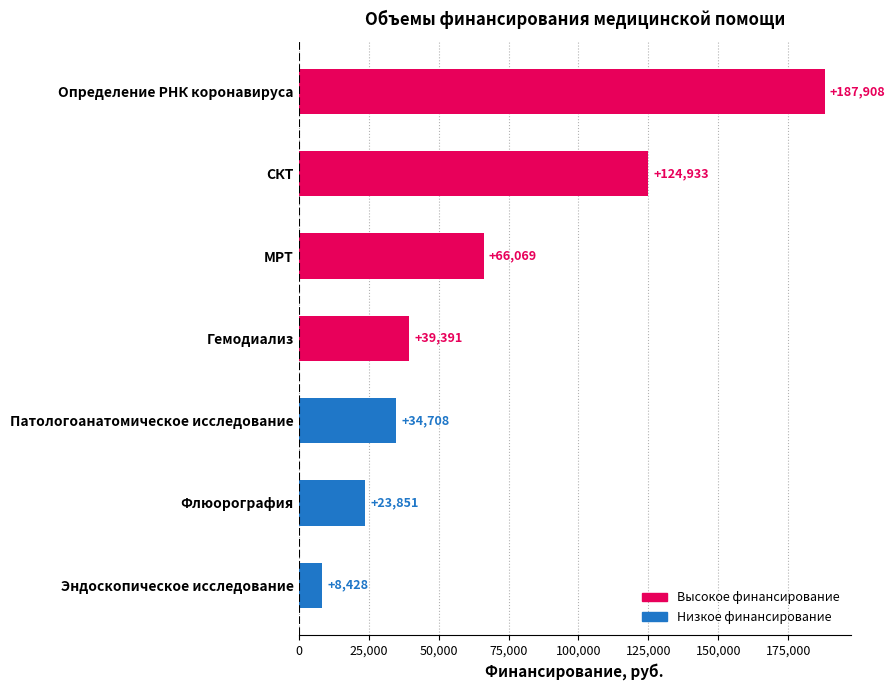

True or false: the data shows 330560 at Определение РНК коронавируса.

False